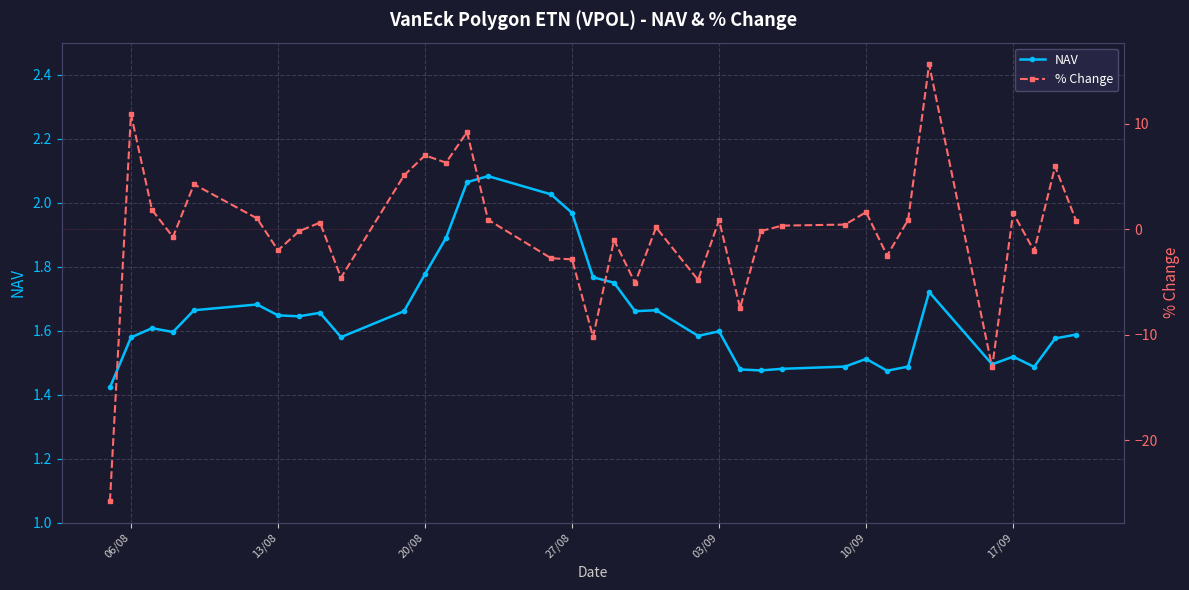

True or false: NAV has more than 0 interior local peaks.

True